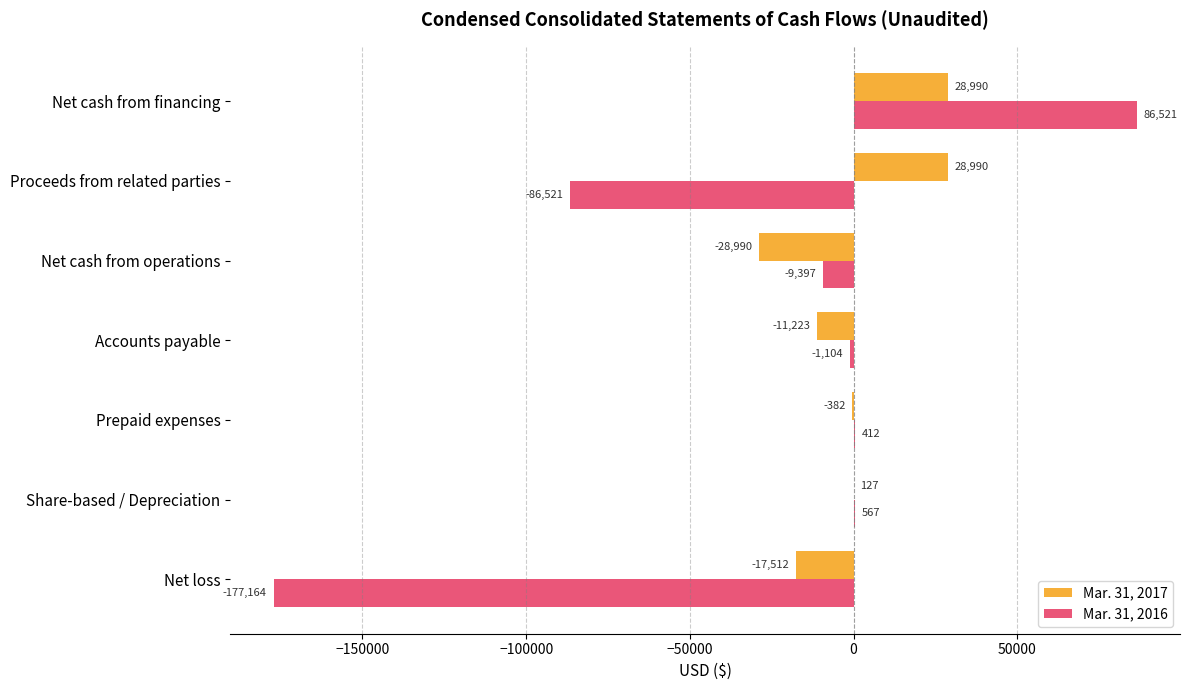

What is the sum of all Mar. 31, 2016 values?

-186686